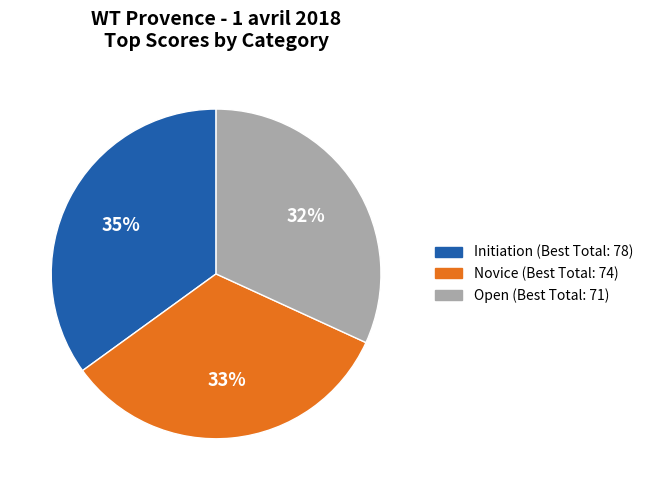

To the nearest percent, what portion does Novice represent?

33%